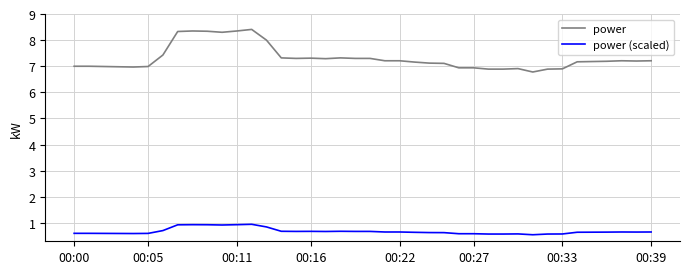

True or false: power and power (scaled) intersect in this chart.

False